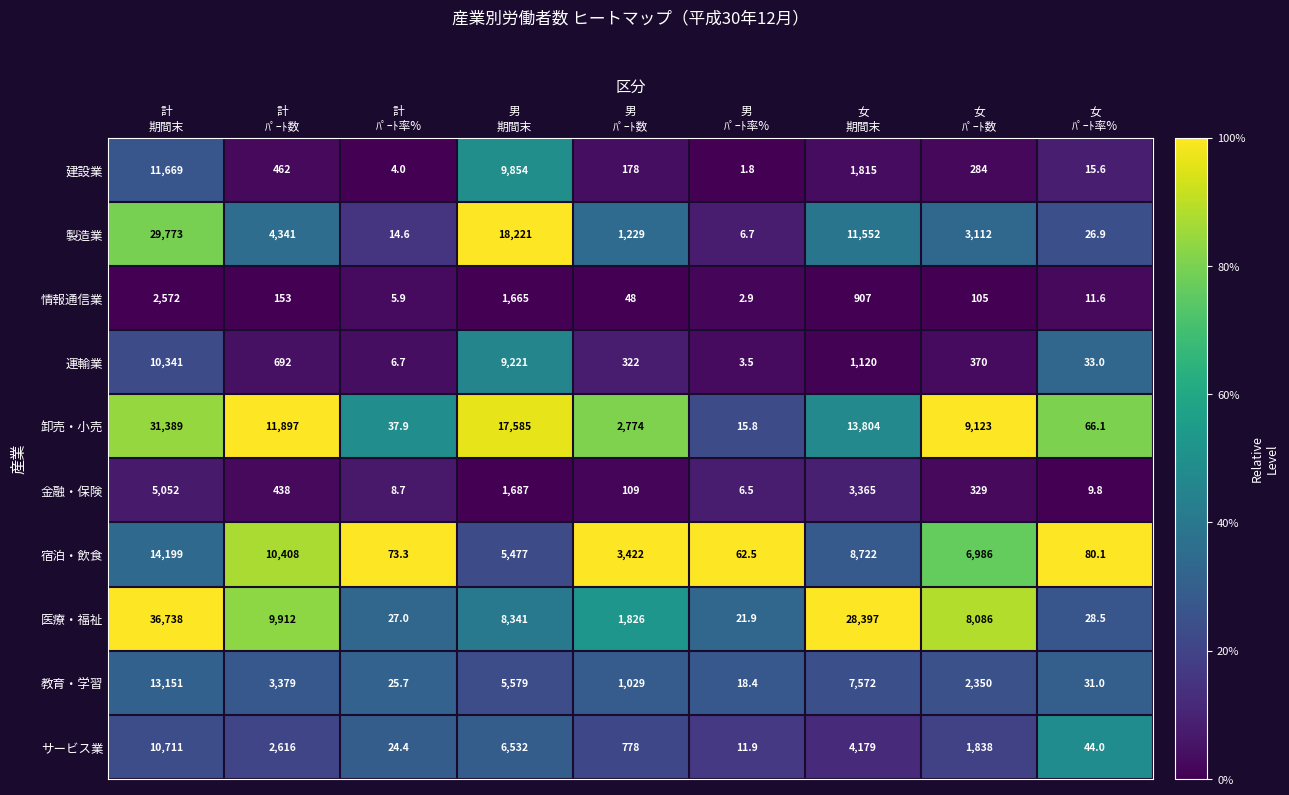

What is the greatest value displayed?

36738.0